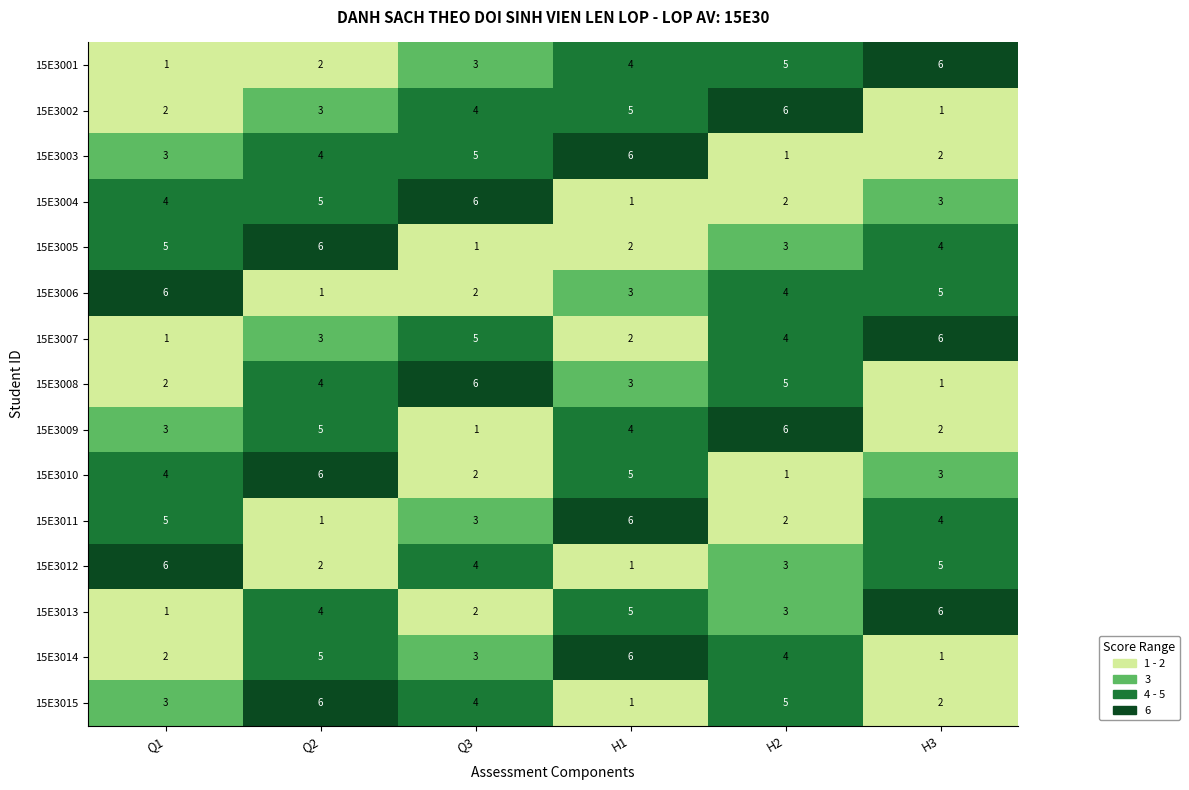

At which category is the sum across all series the highest?

Q2